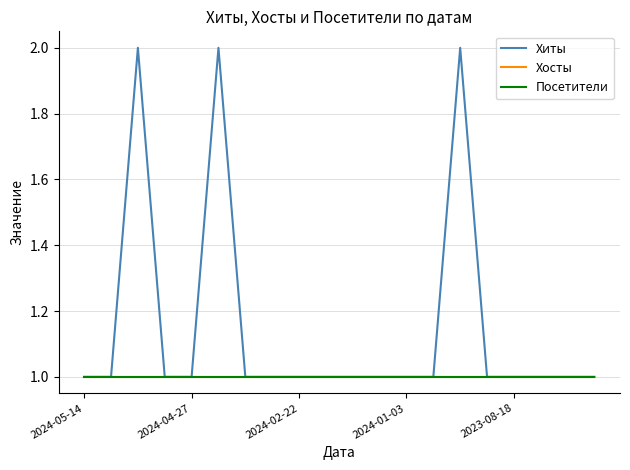

Reading right to left, transcribe all the data shown in this chart.

Хиты: 1	1	1	1	1	2	1	1	1	1	1	1	1	1	2	1	1	2	1	1
Хосты: 1	1	1	1	1	1	1	1	1	1	1	1	1	1	1	1	1	1	1	1
Посетители: 1	1	1	1	1	1	1	1	1	1	1	1	1	1	1	1	1	1	1	1